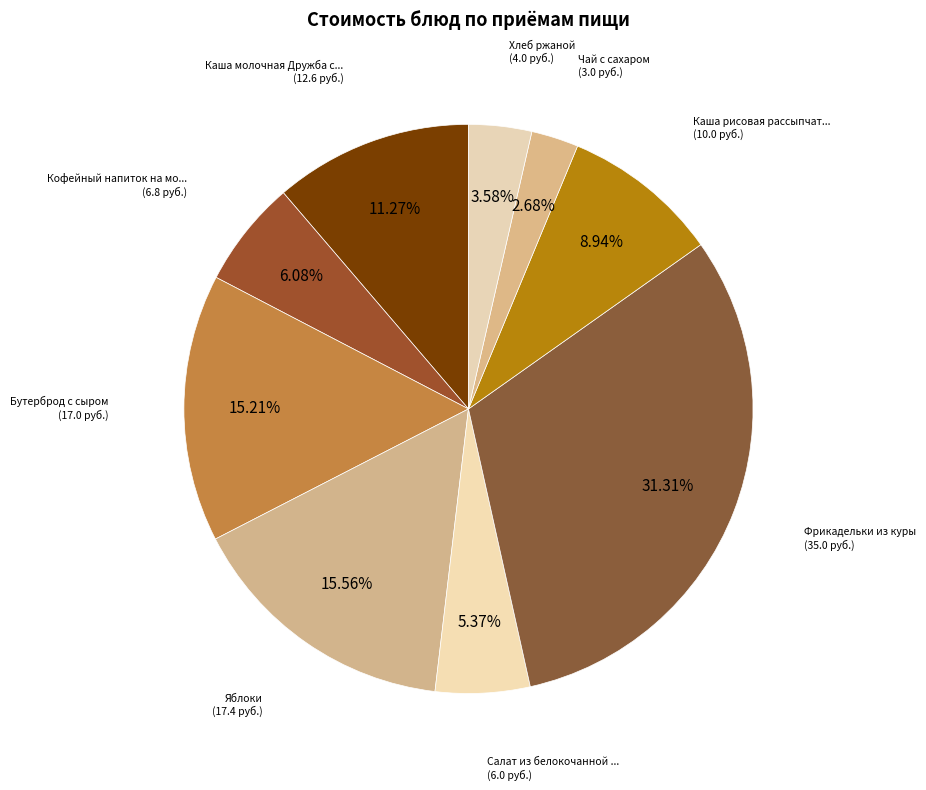

Is there any slice that represents more than half of the pie?

No